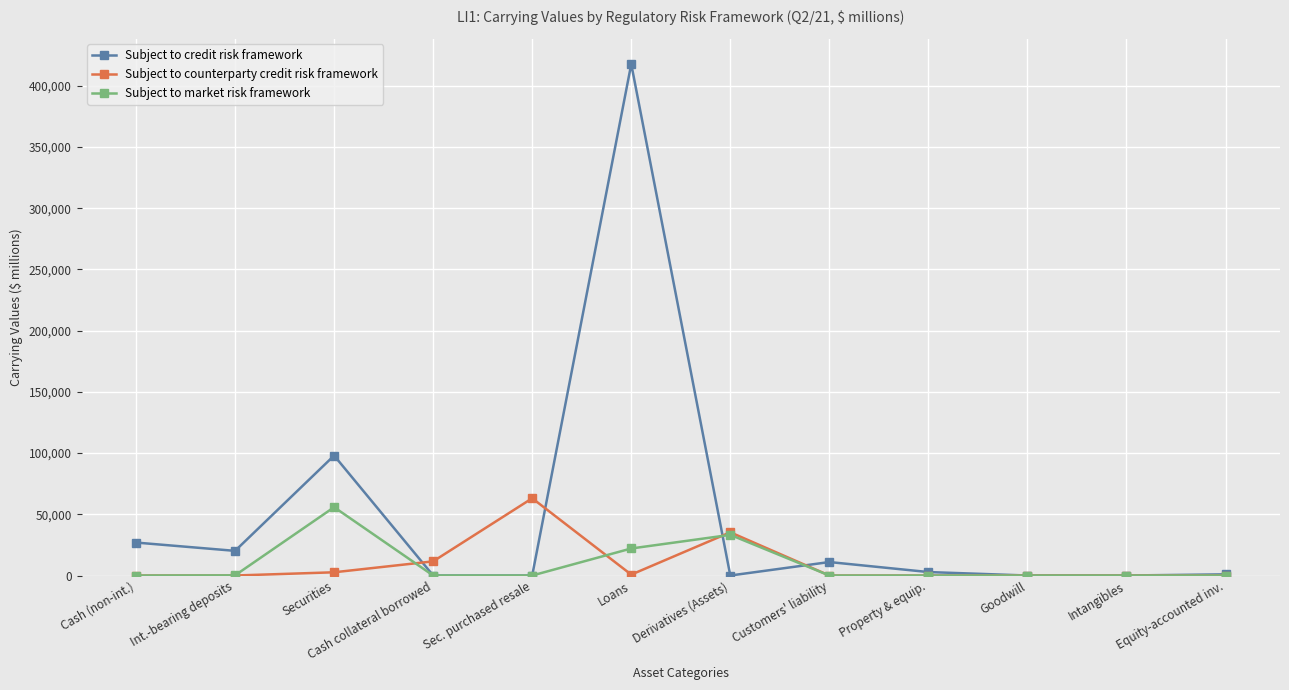

Does the chart have visible grid lines?

Yes